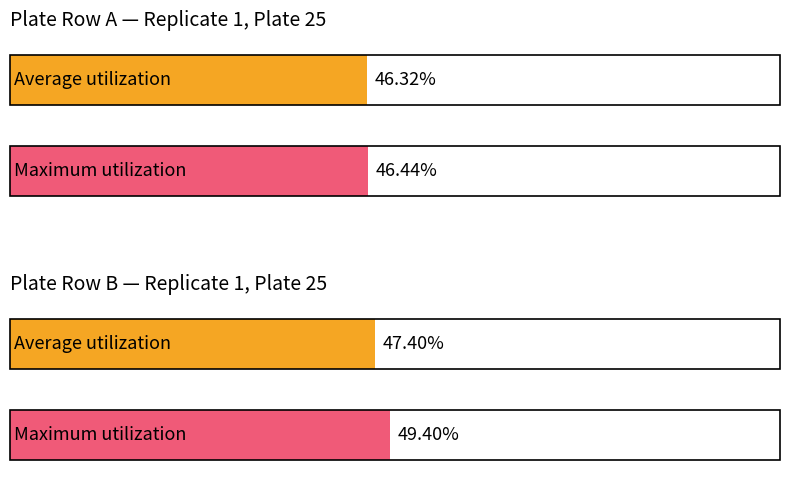

Rank the series by their average value, from lowest to highest.

Average utilization, Maximum utilization